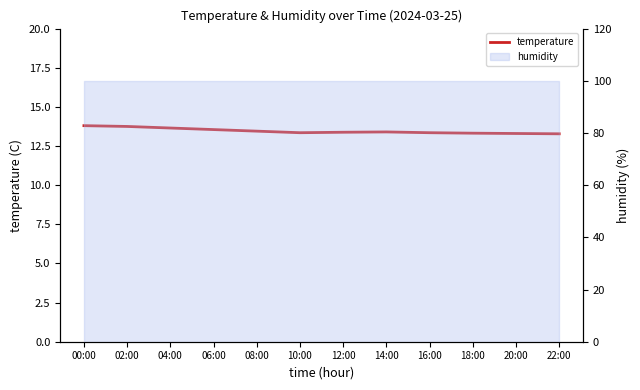

What is the label of the 8th point from the left?

14:00